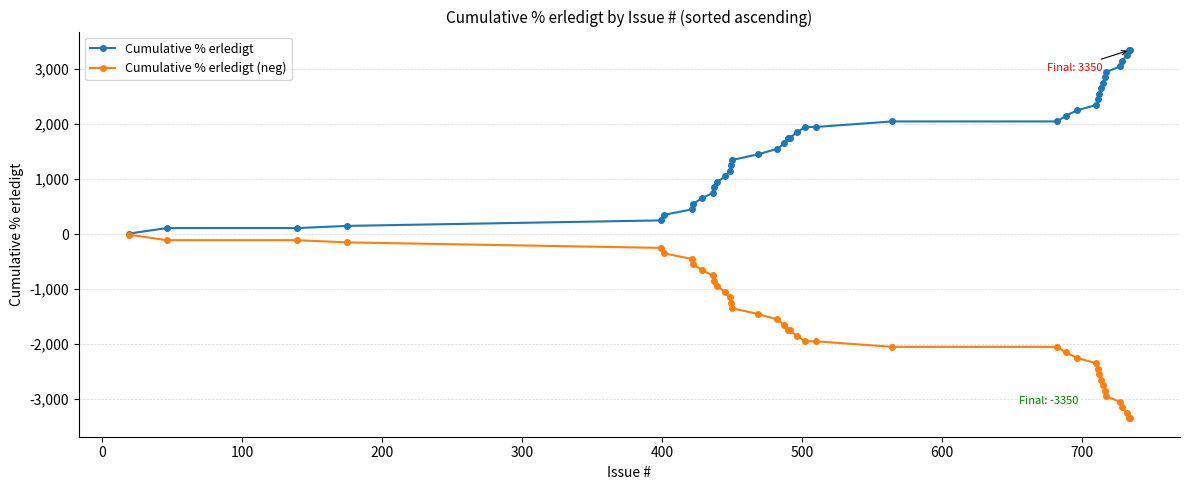

List the series in order of their peak value, highest first.

Cumulative % erledigt, Cumulative % erledigt (neg)